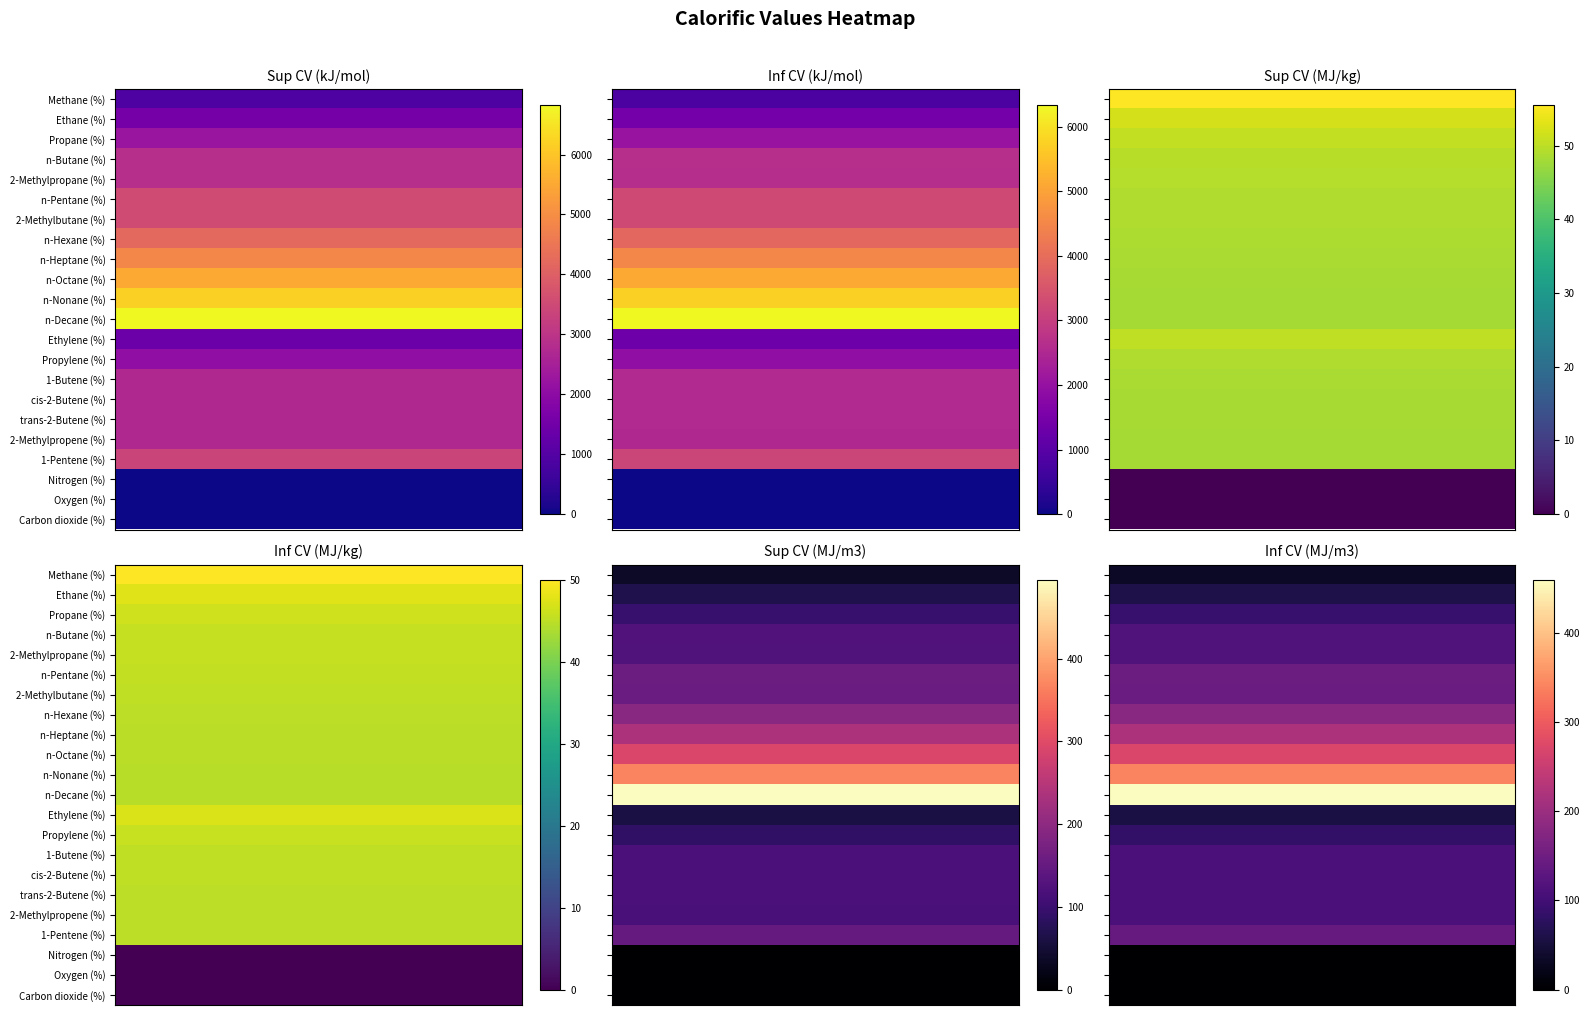

Which has a higher value, 3 or 1?

1